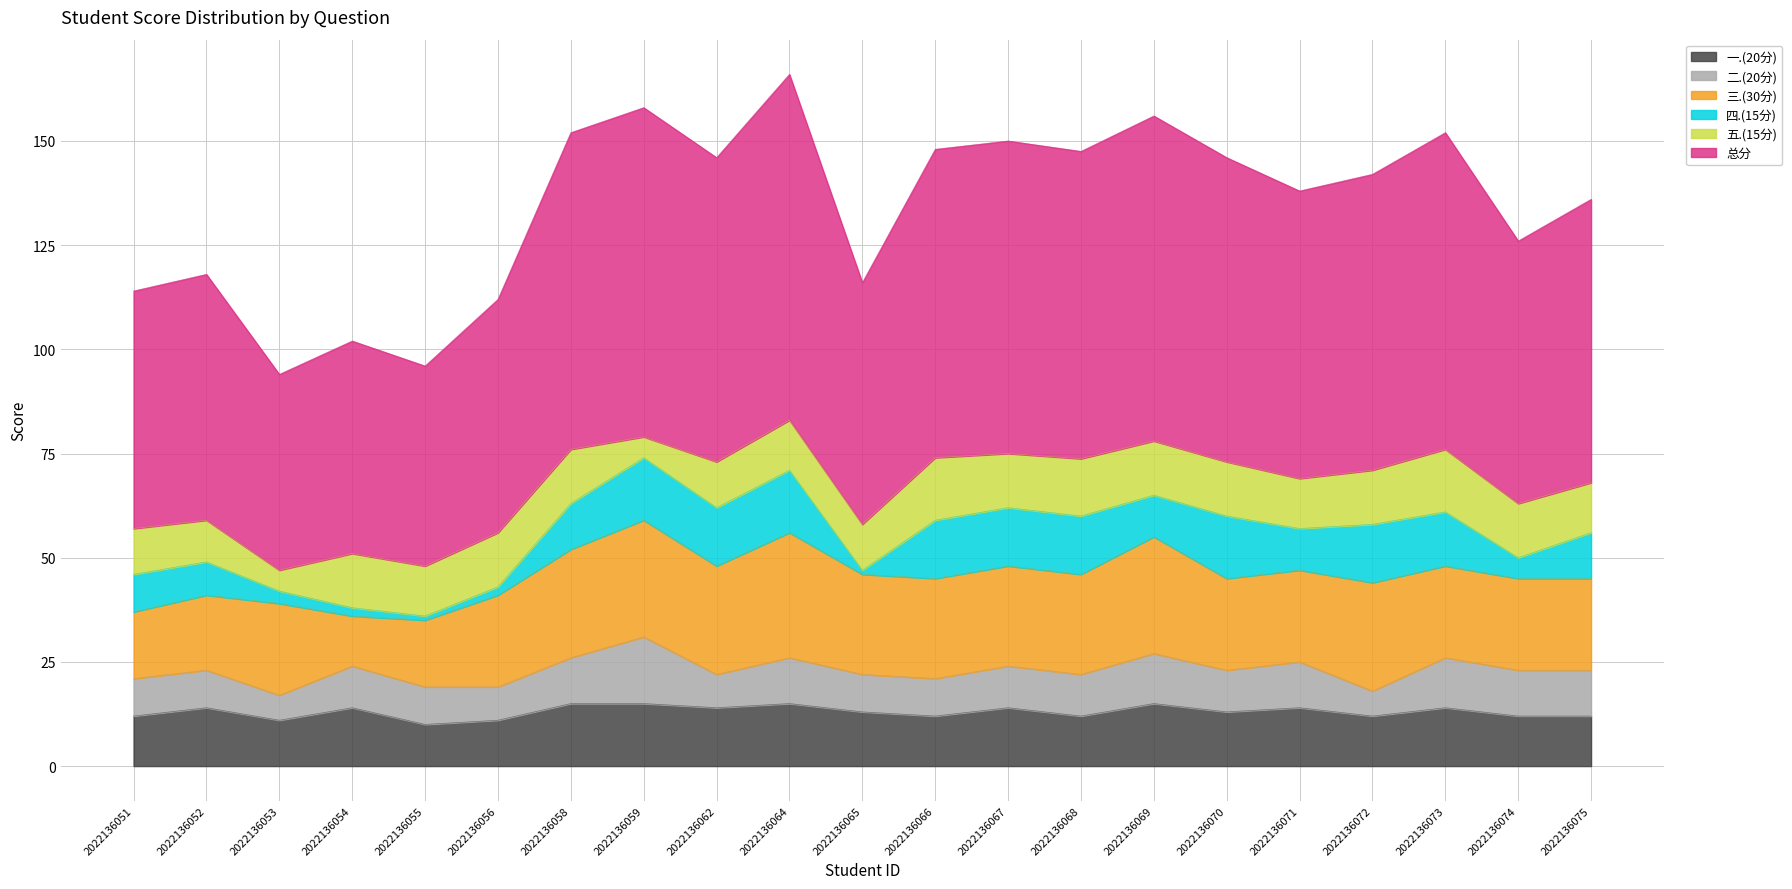

Between 2022136054 and 2022136058, which is larger?

2022136058